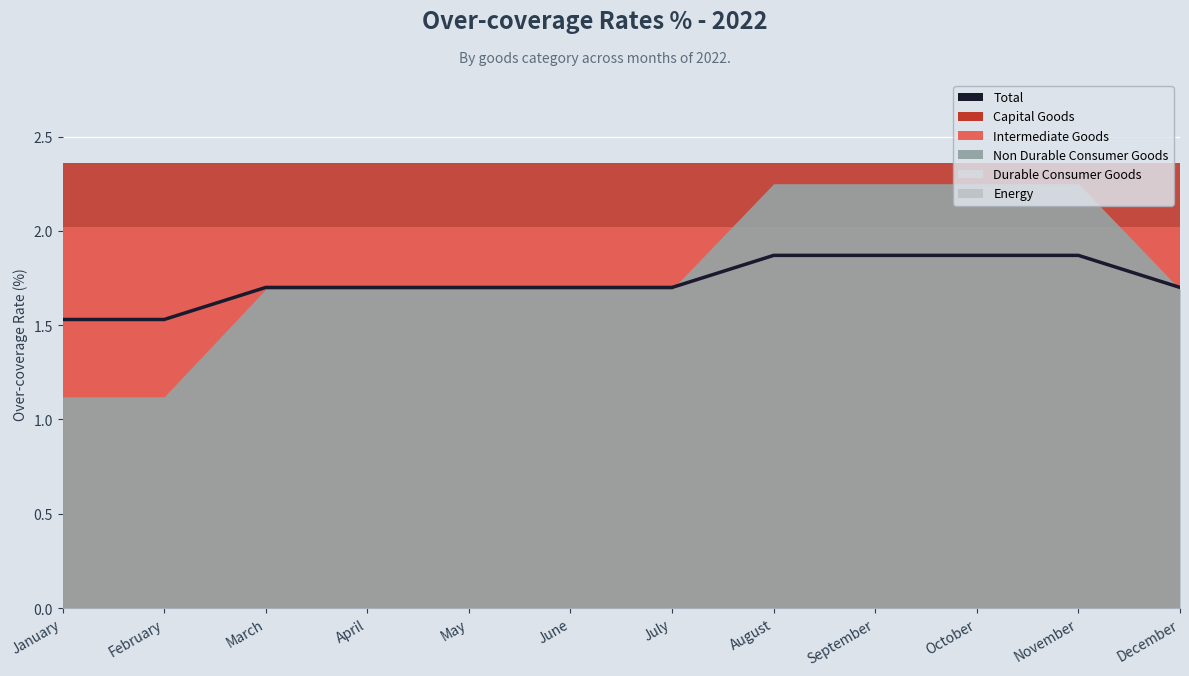

List the labels in order of value, largest first.

August, September, October, November, March, April, May, June, July, December, January, February